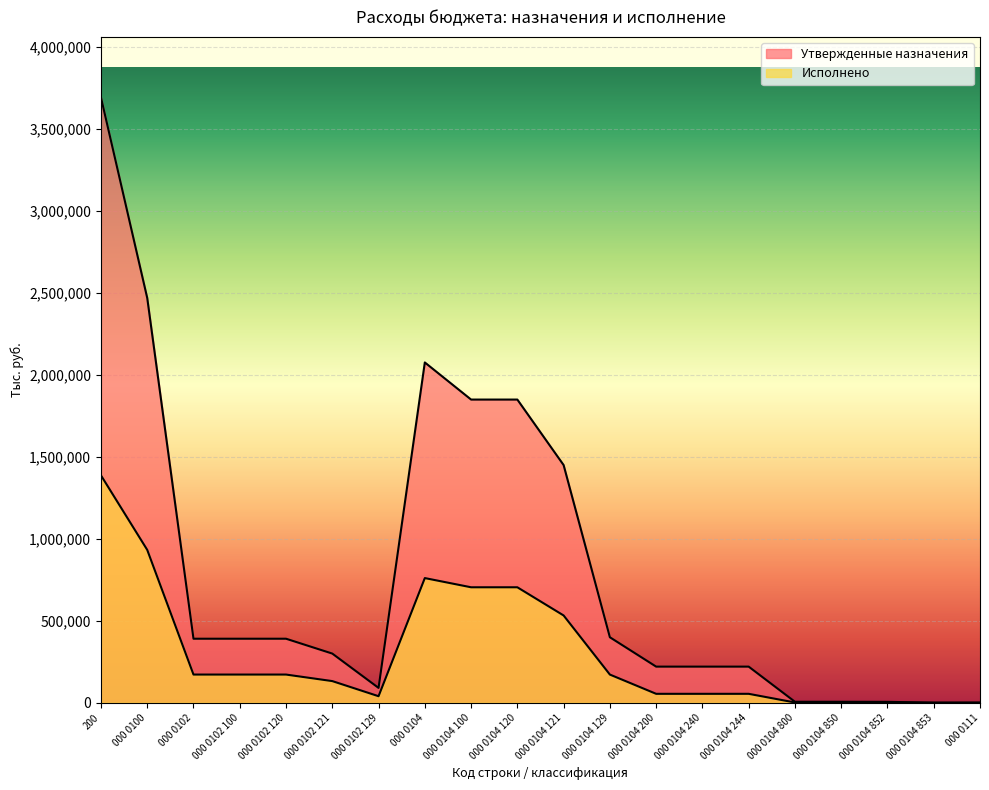

True or false: Утвержденные назначения has more than 2 points higher than both neighbors.

False